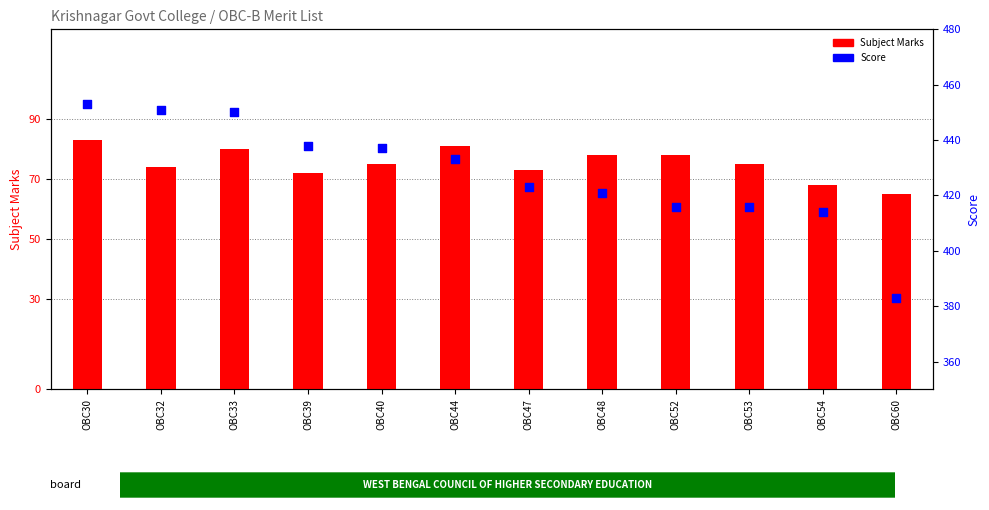

What is the total value across all series at OBC40?

512